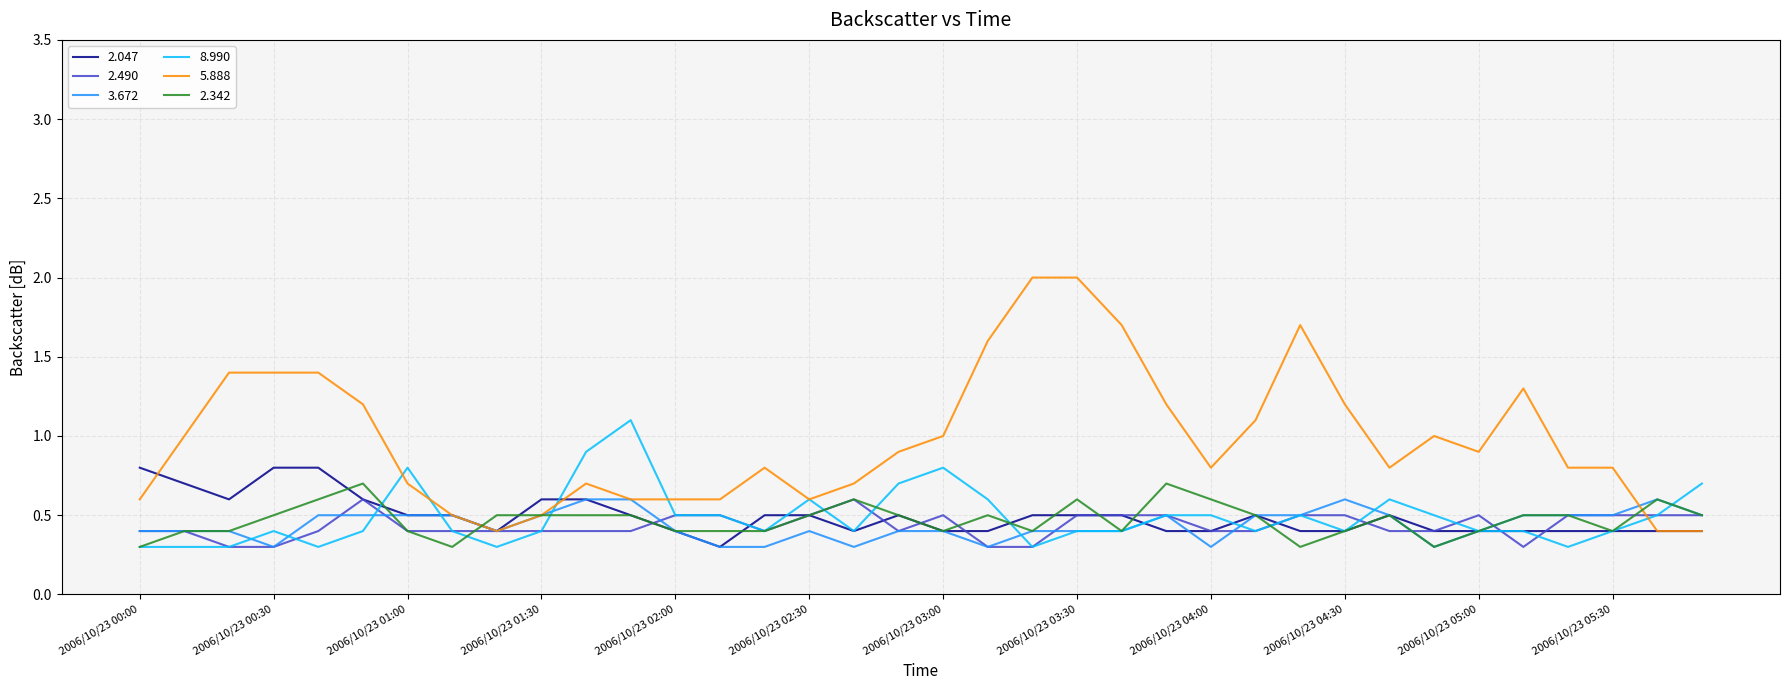

Which series has the largest total across all categories?

5.888